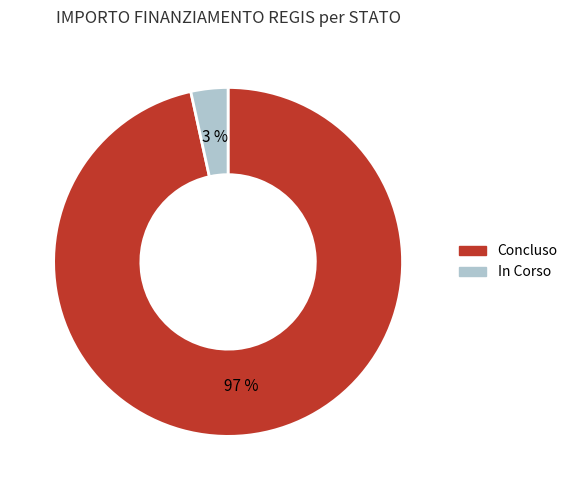

To the nearest percent, what percentage of the pie is Concluso?

97%